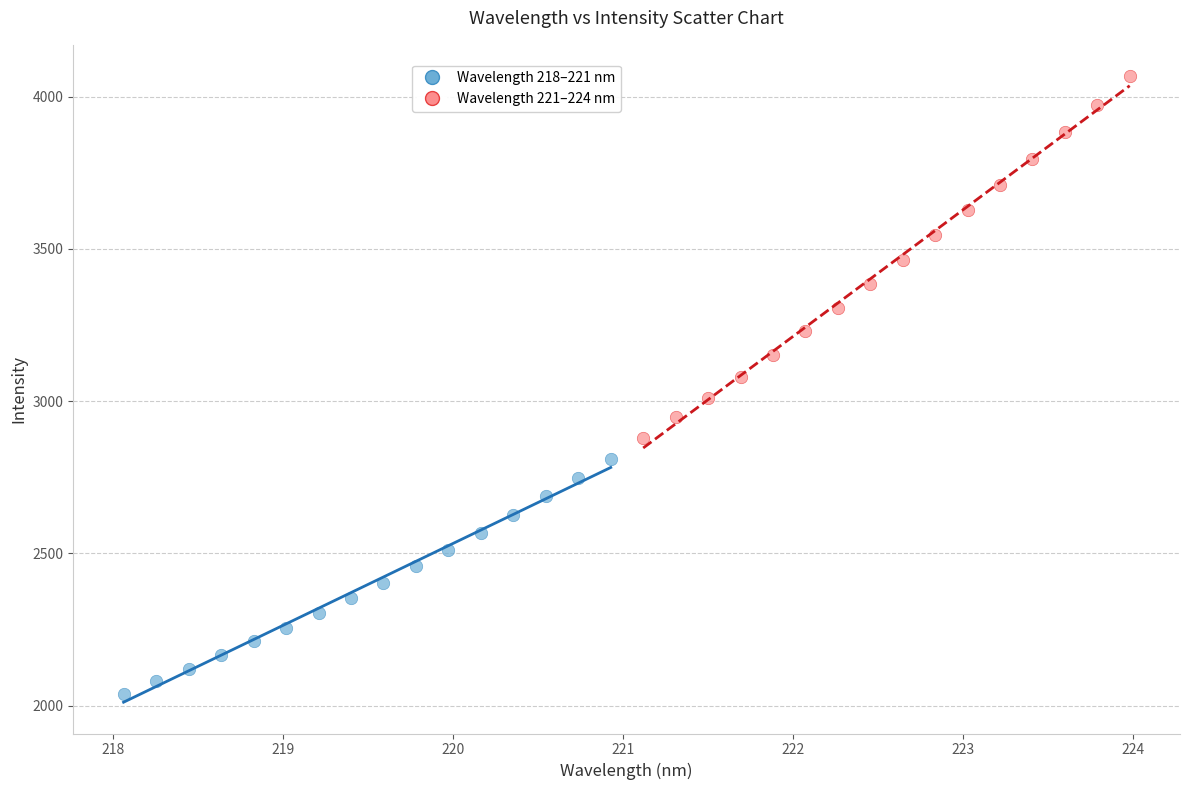

Which series contains the lowest Y value?

Wavelength 218–221 nm